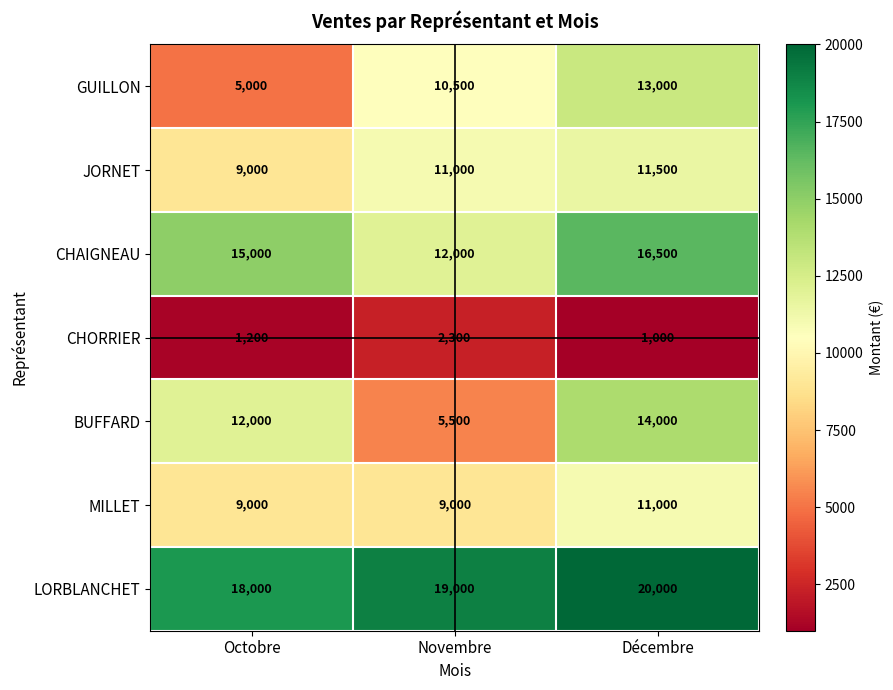

Between Novembre and Décembre, which series saw the biggest shift?

BUFFARD